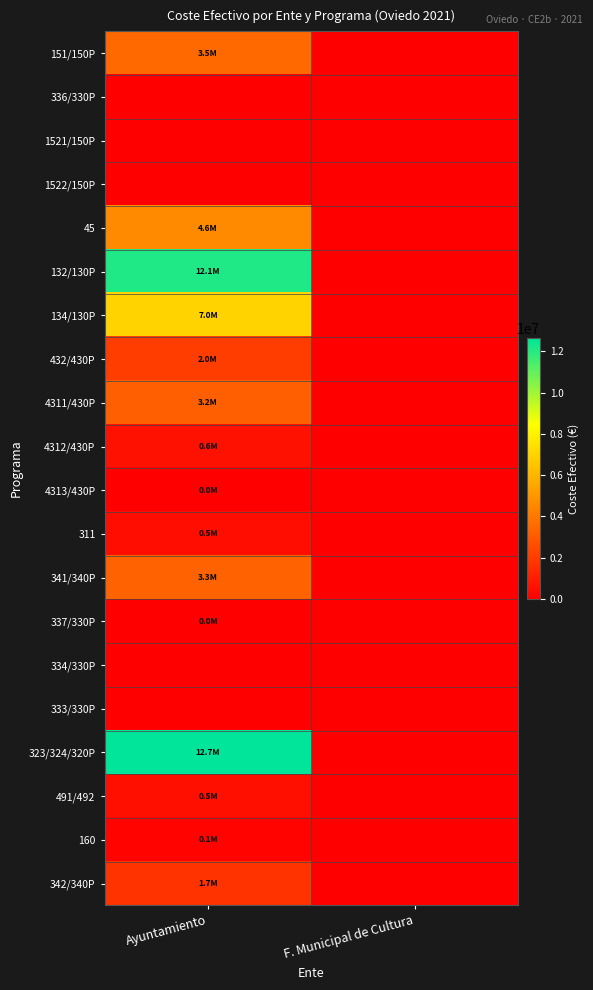

What is the total value across all series at Ayuntamiento?

51829781.3